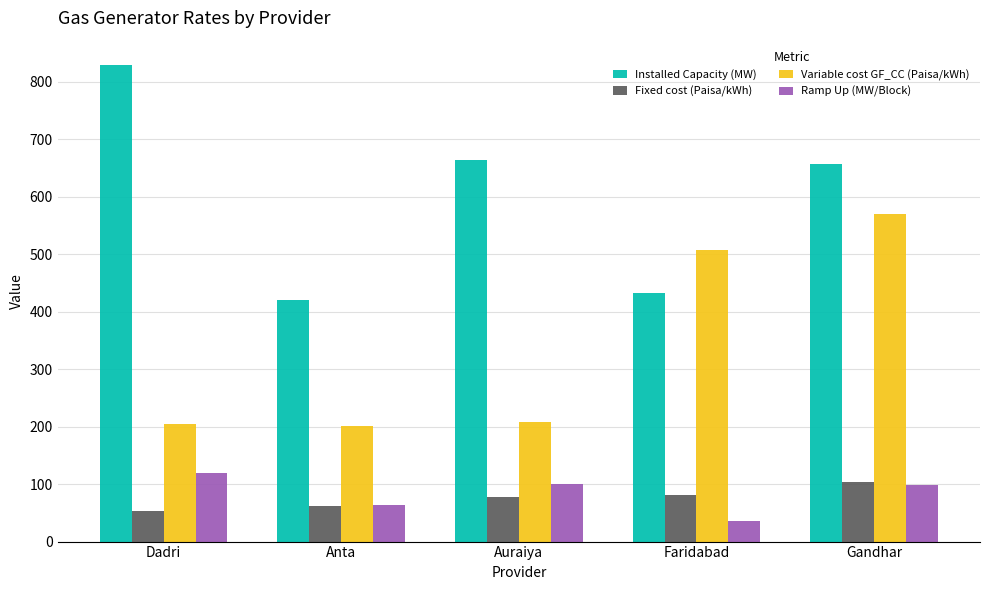

At which label does Ramp Up (MW/Block) reach its peak?

Dadri